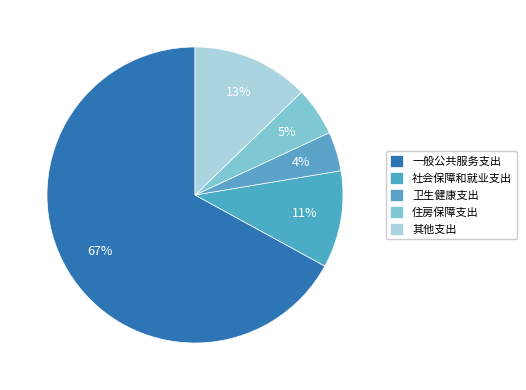

Is there a majority slice in this chart?

Yes